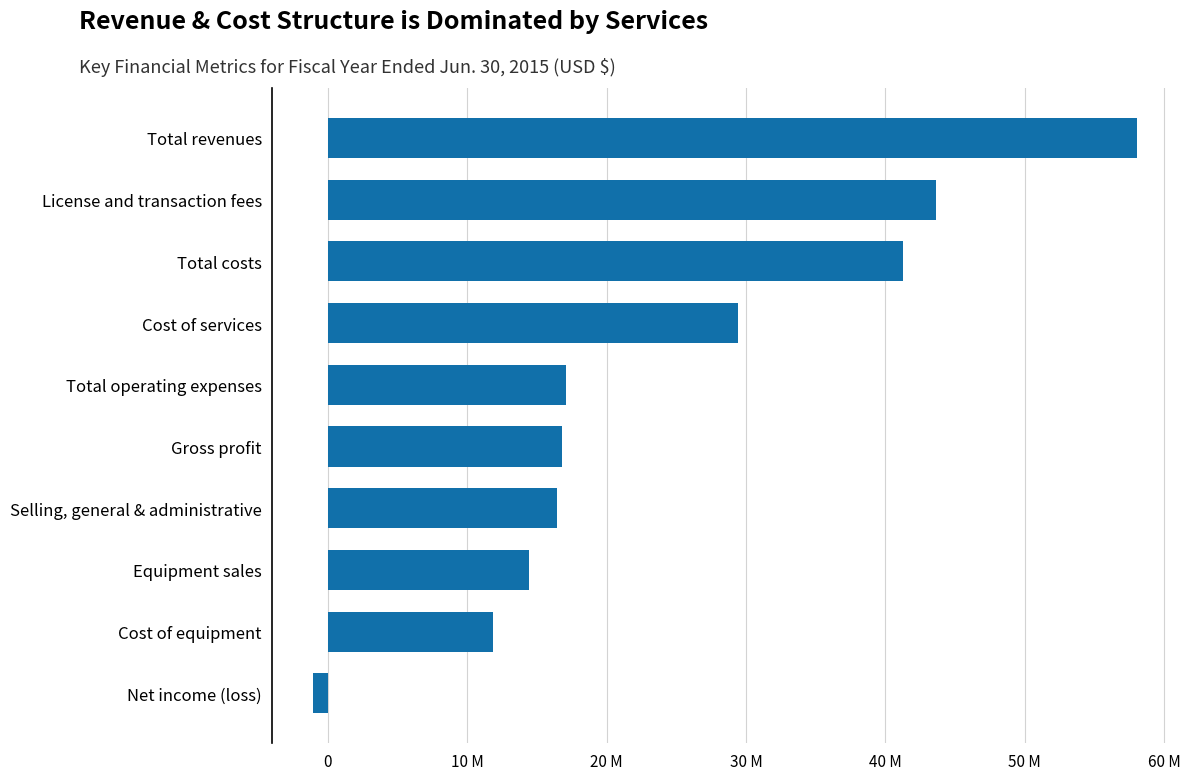

Does the chart contain any negative values?

Yes